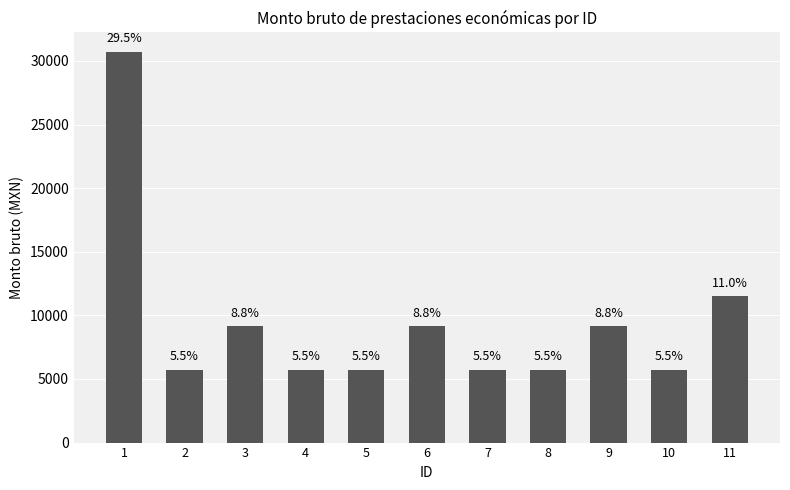

Reading right to left, extract all data points from this chart.

11483.0	5741.5	9143.5	5741.5	5741.5	9143.5	5741.5	5741.5	9143.5	5741.5	30706.5